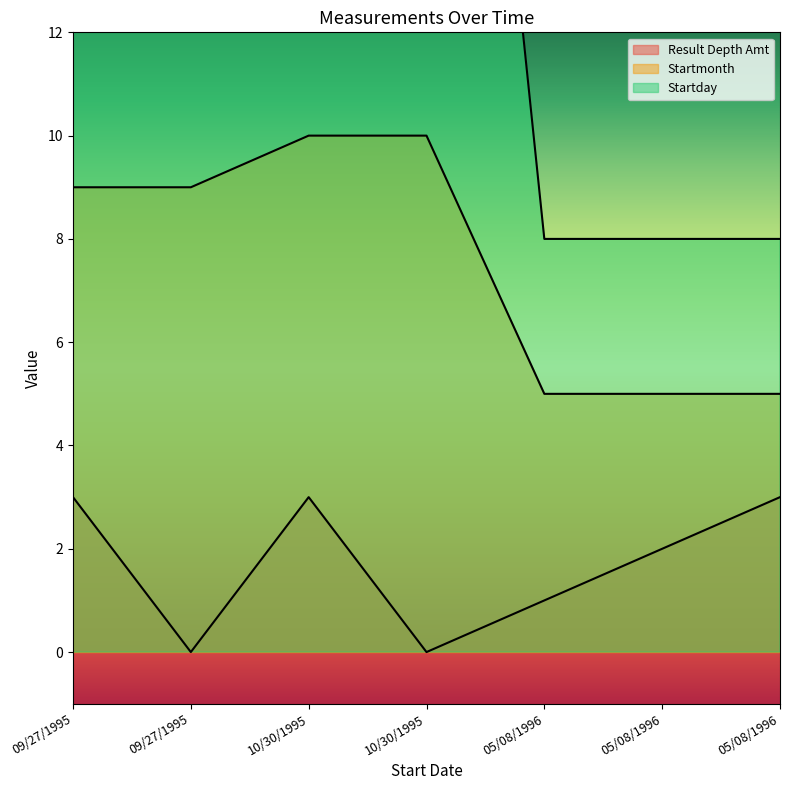

At which label does Startday first exceed 27?

10/30/1995